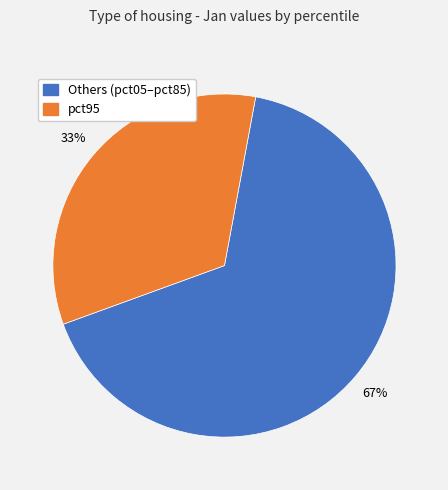

Is there any slice that represents more than half of the pie?

Yes